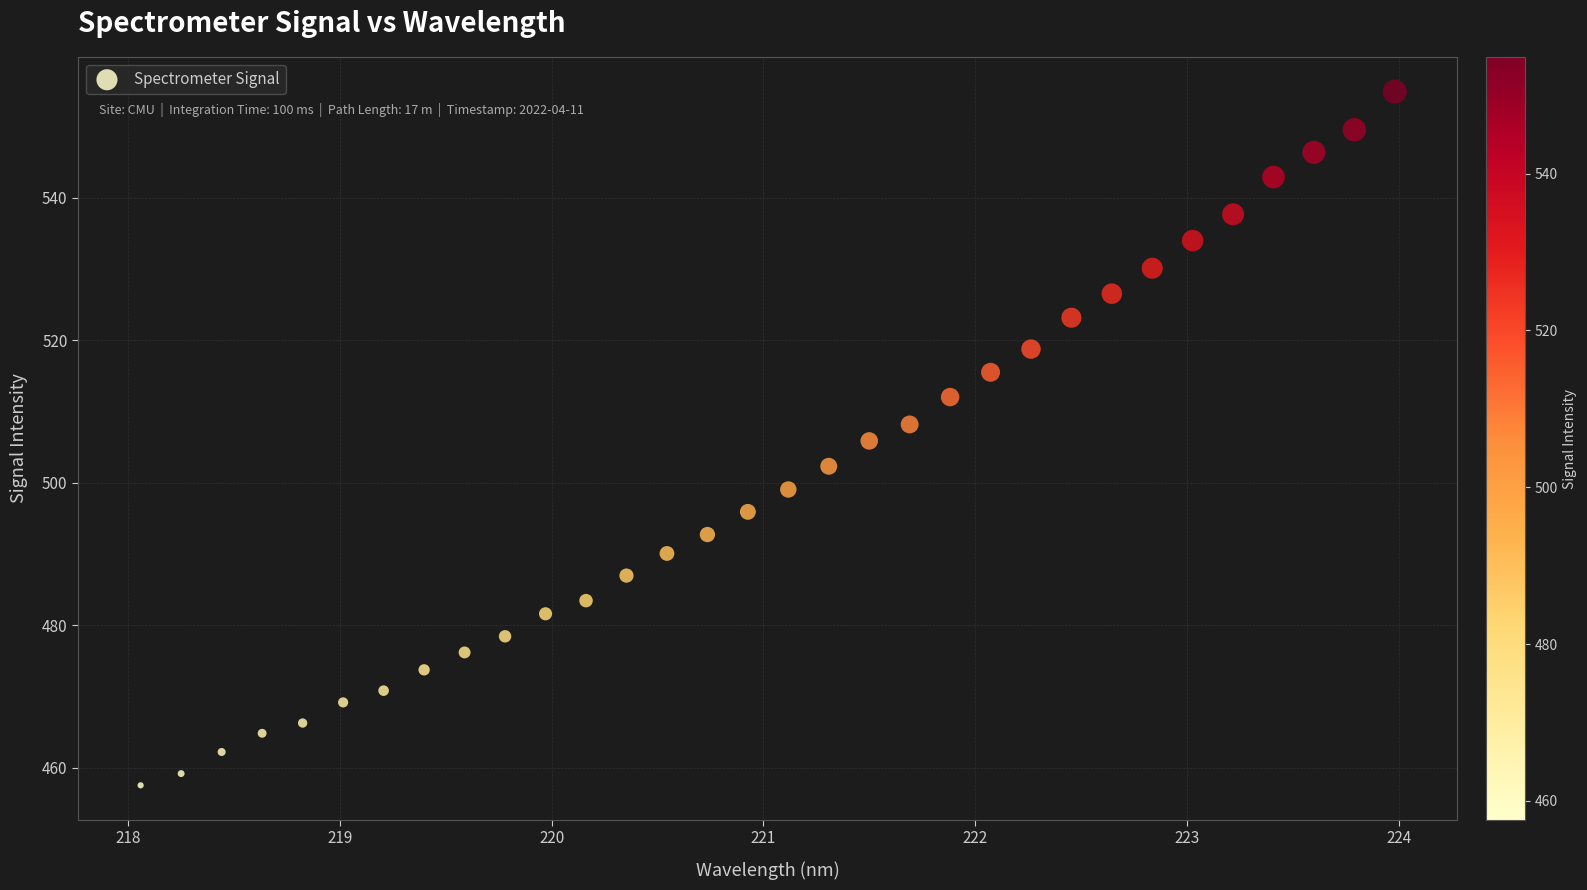

What is the range of X values (max minus min)?

5.9